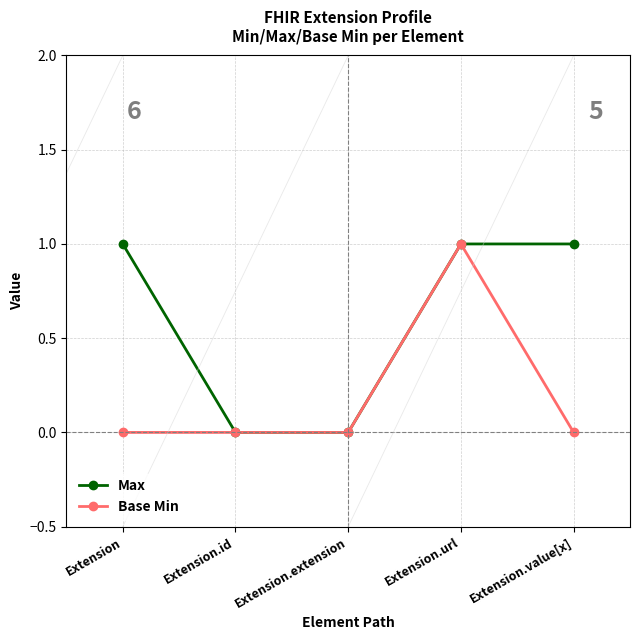

Reading right to left, list all the values displayed in this chart.

Max: 1	1	0	0	1
Base Min: 0	1	0	0	0